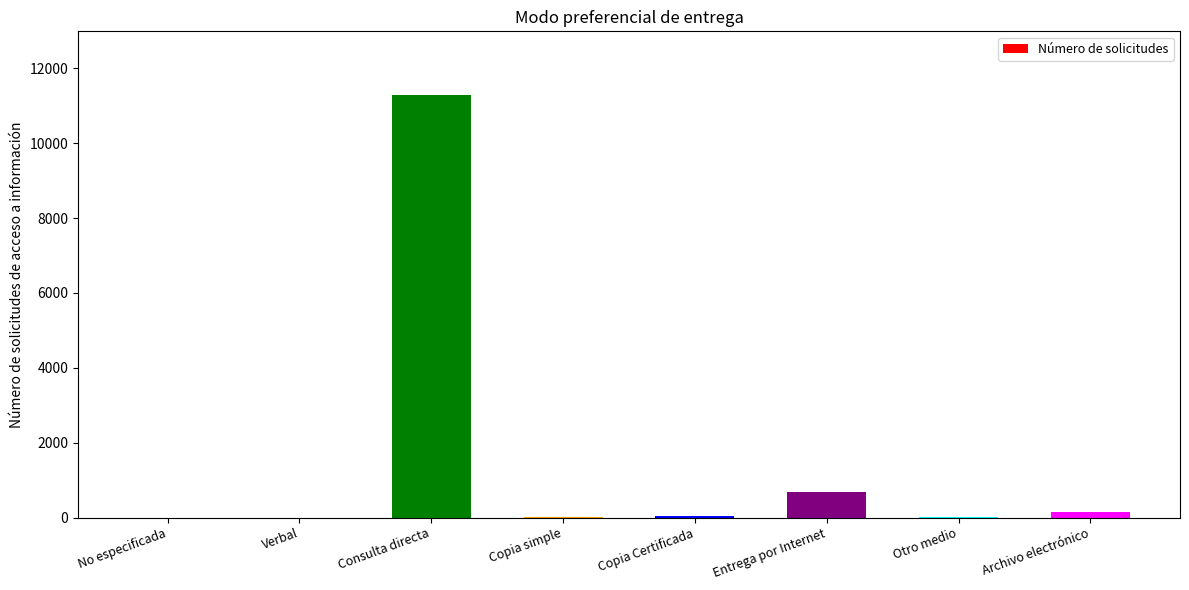

What is the greatest value displayed?

11290